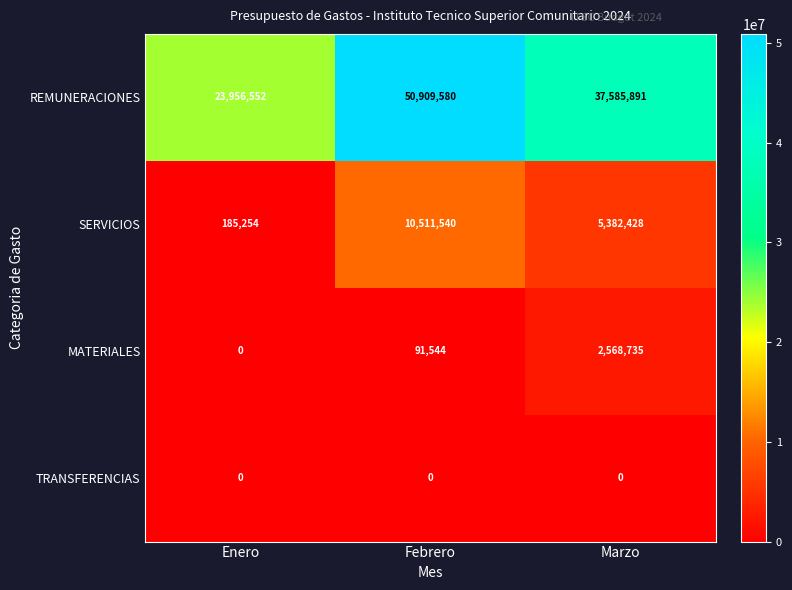

The REMUNERACIONES series shows 37585891 at Marzo. True or false?

True